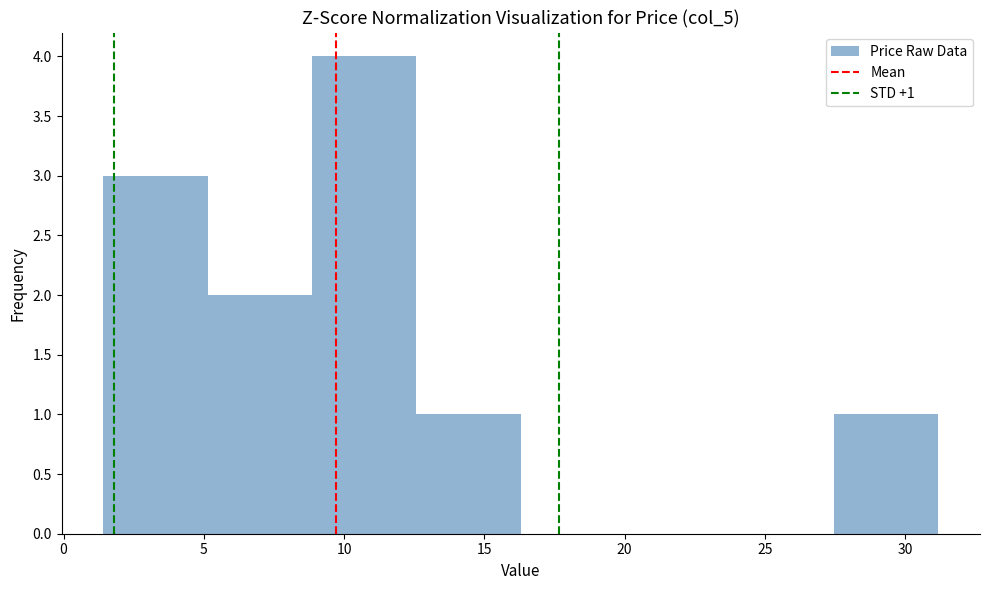

Over which range of the x-axis is the bar tallest?

9.0 to 12.5